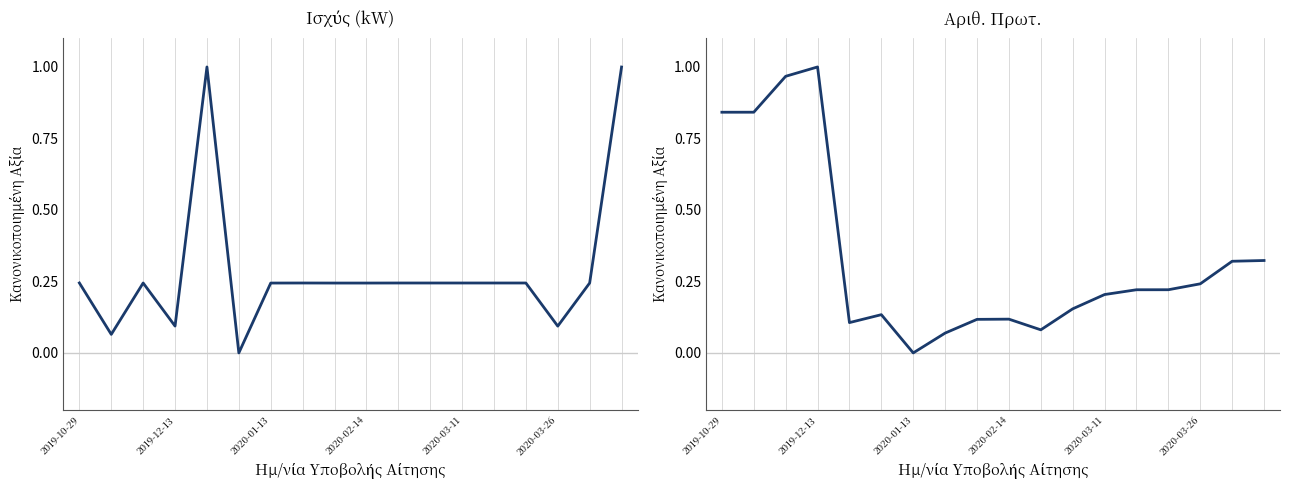

Is it true that Ισχύς (kW) equals 1.5 at 17?

False